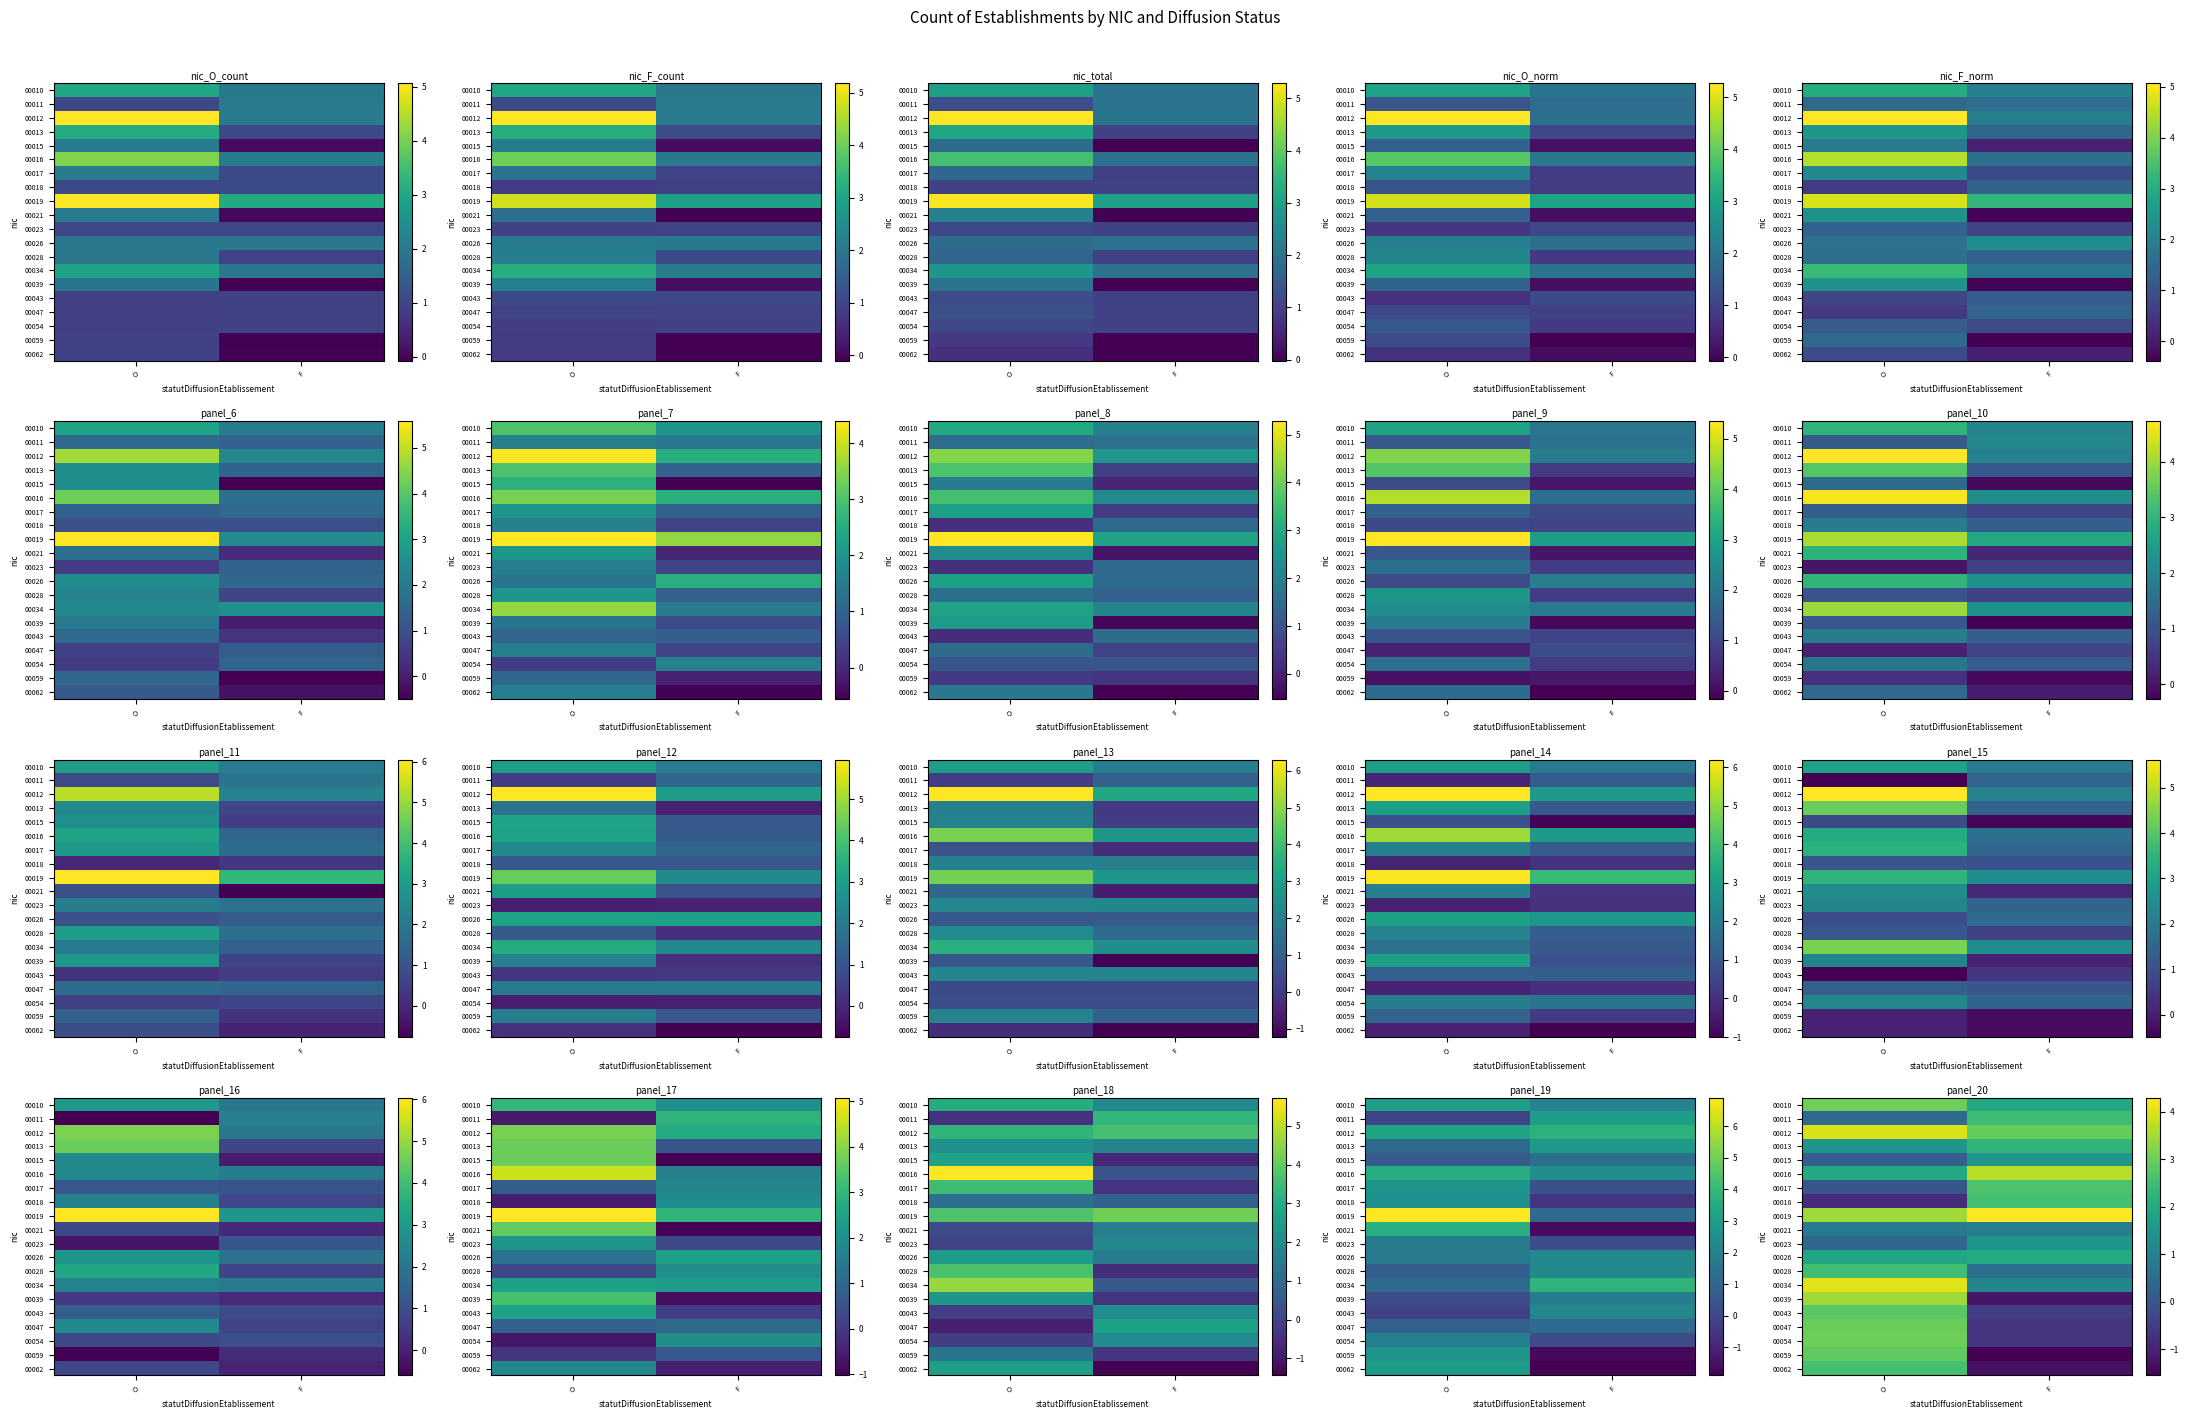

What is the spread (max minus min) of values at F?

5.8